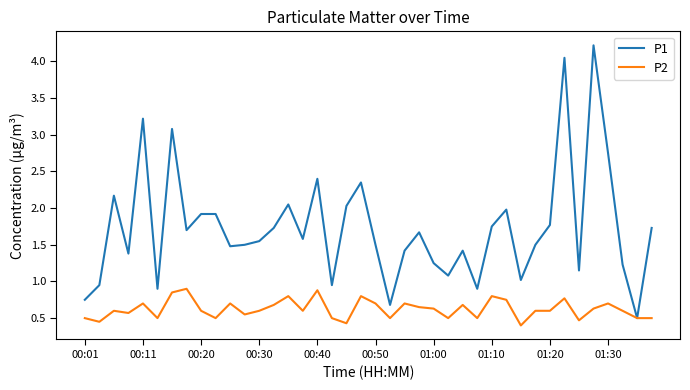

Count the number of data series in this chart.

2